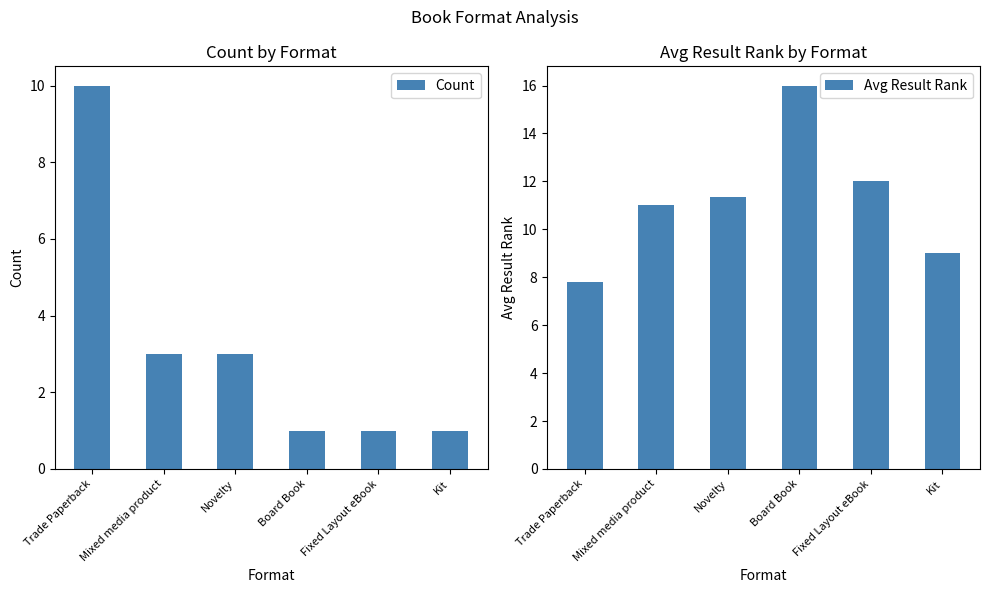

What is the label of the 2nd bar from the right?

Fixed Layout eBook